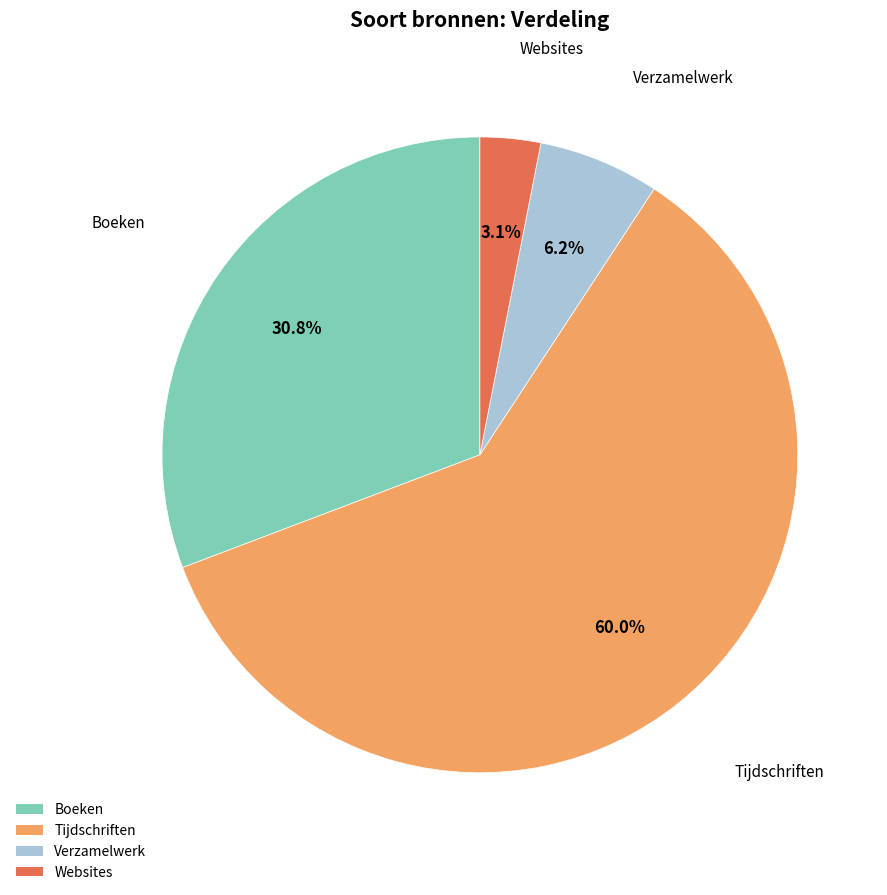

Approximately how many times larger is the value at Boeken compared to Verzamelwerk?

5.0